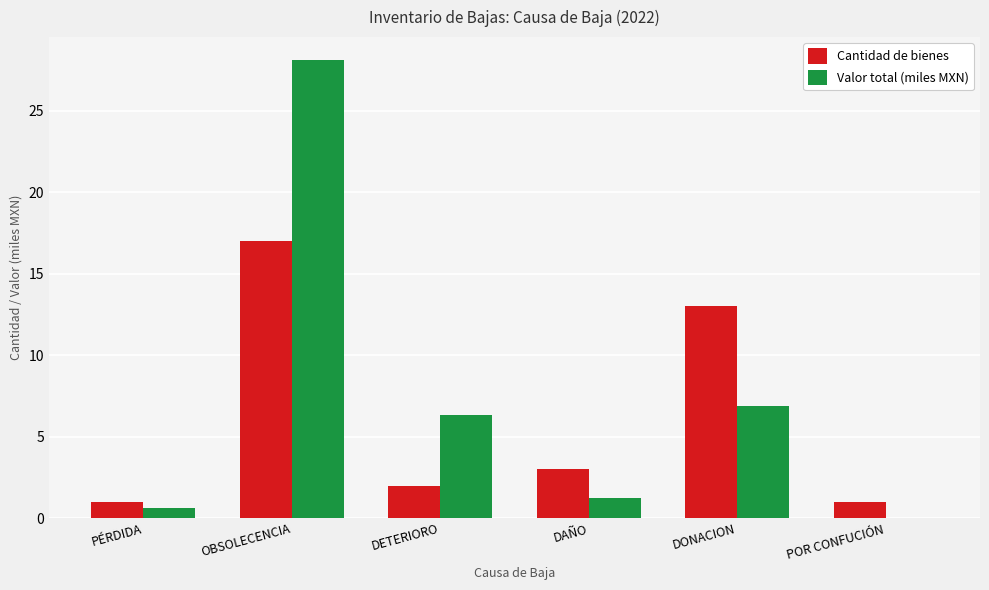

What are all the series names shown in the legend?

Cantidad de bienes, Valor total (miles MXN)